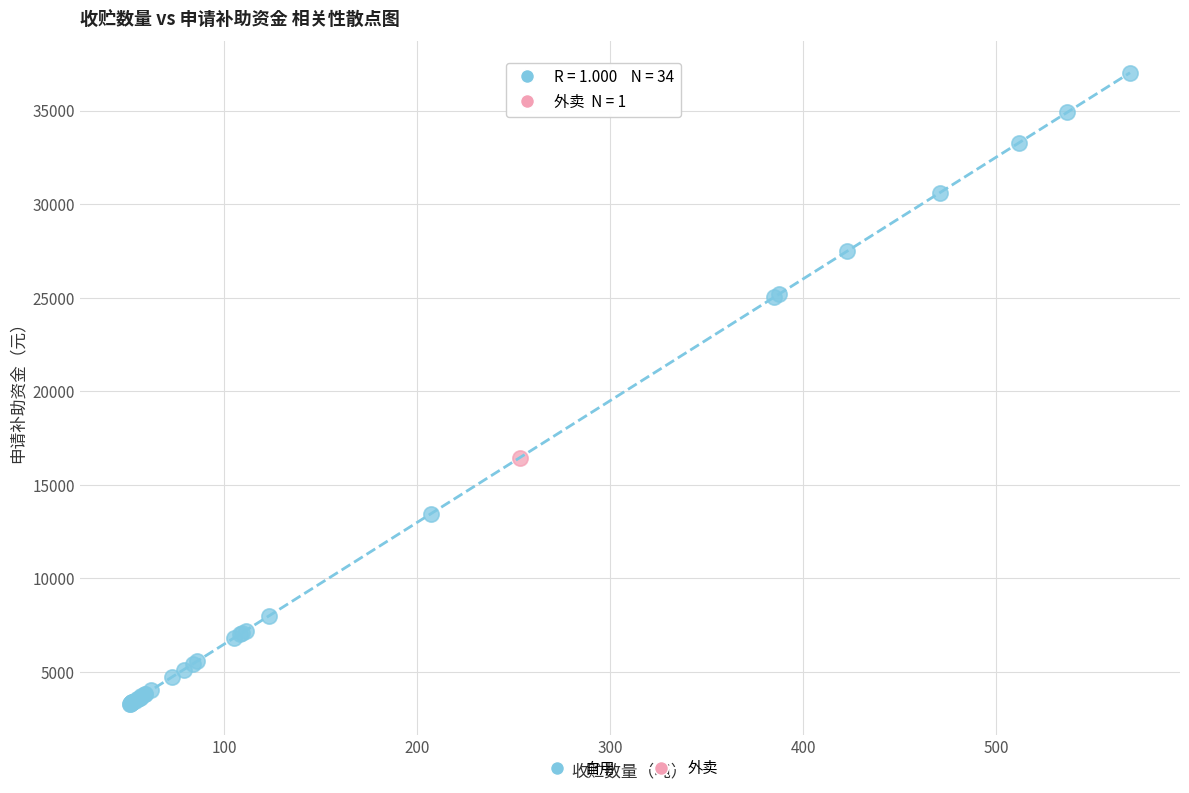

What are all the series names shown in the legend?

自用, 外卖